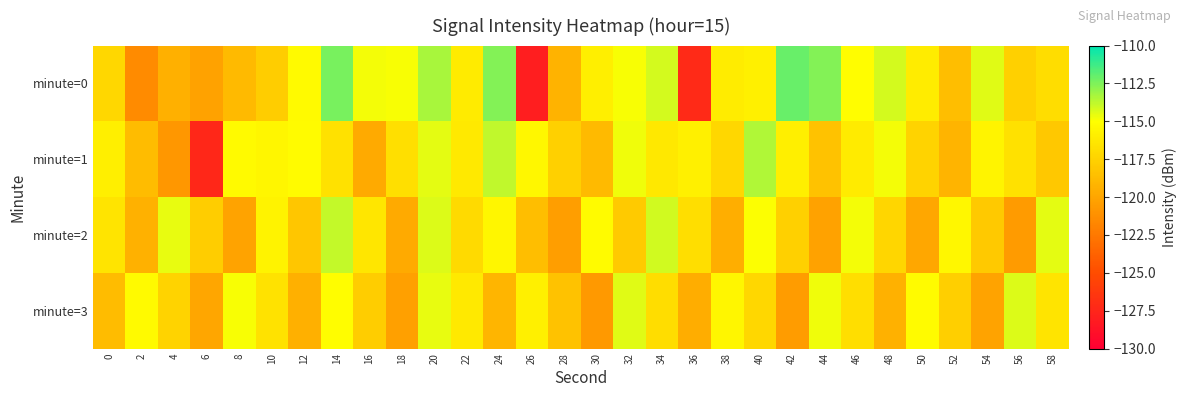

Between 58 and 26, which is larger?

58